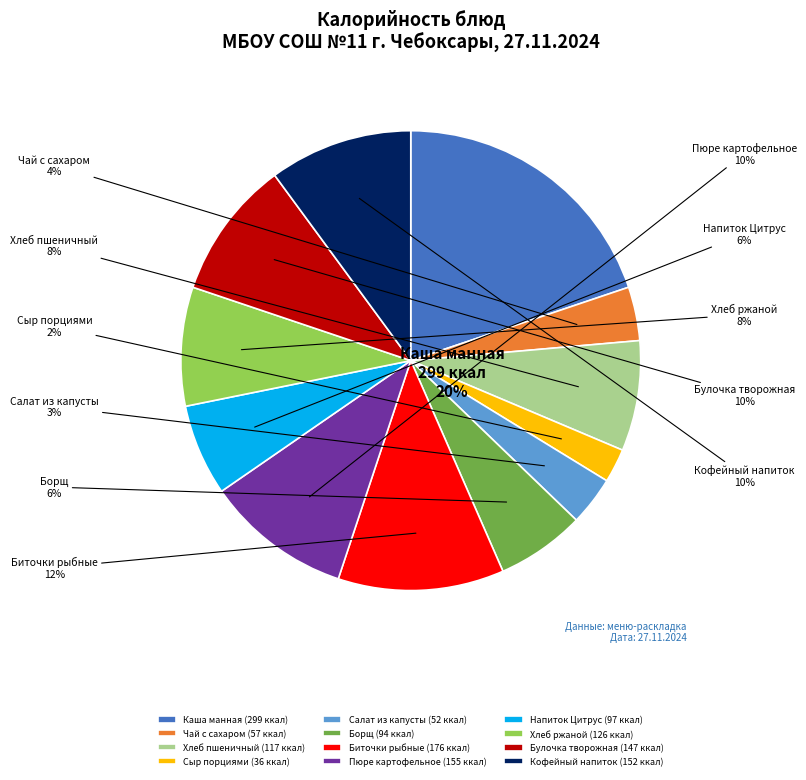

Between Хлеб ржаной and Салат из квашеной капусты, which is larger?

Хлеб ржаной